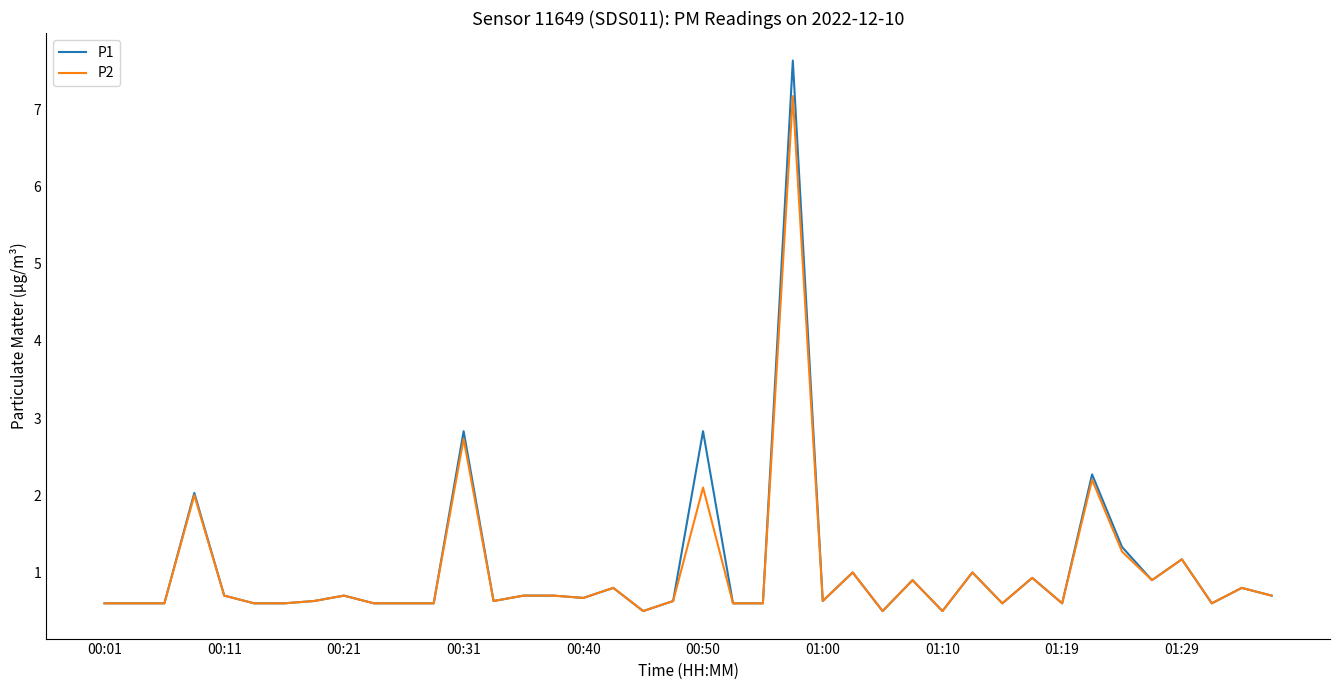

Which series has the largest range (max minus min)?

P1